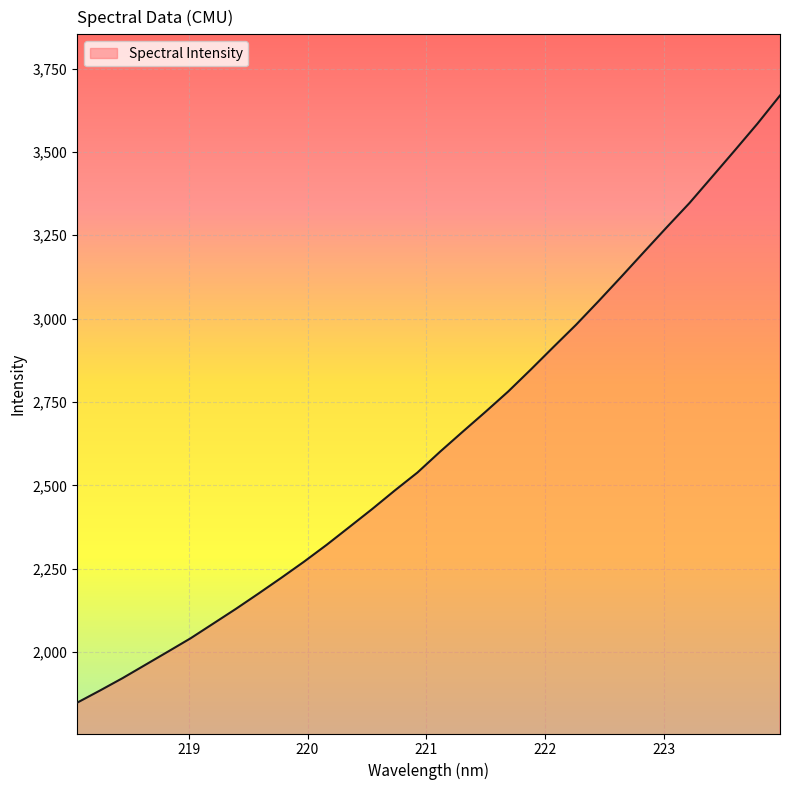

Does the chart have visible grid lines?

Yes